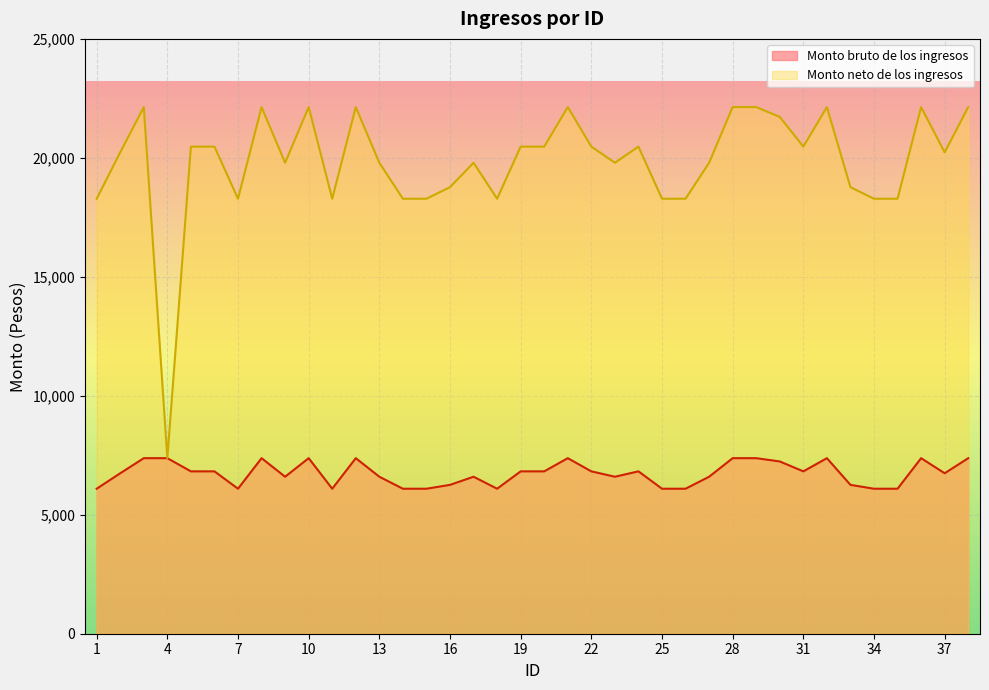

What is the approximate value of Monto bruto de los ingresos at 21, to the nearest 50?

7400